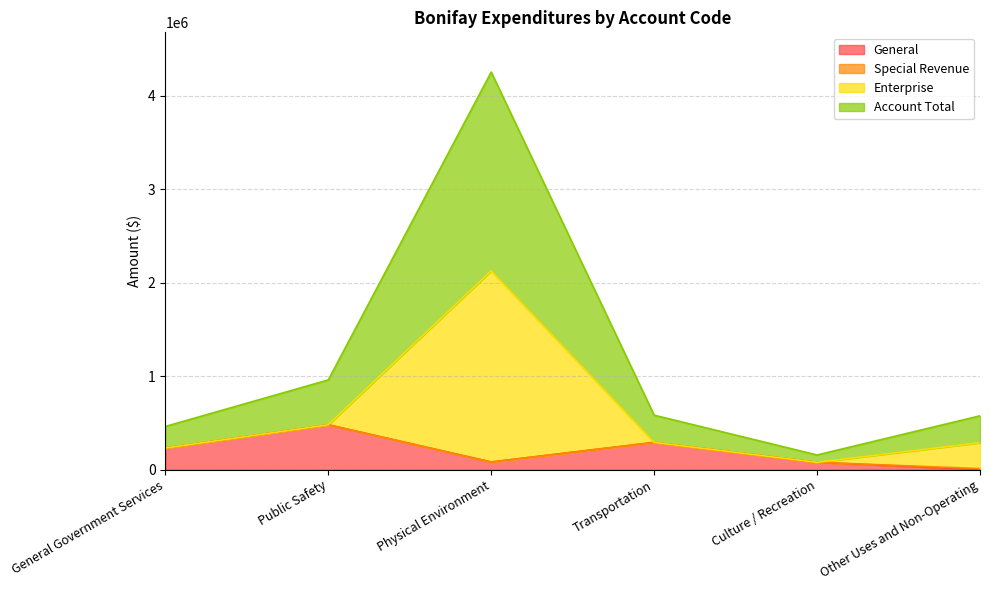

True or false: Account Total and General cross at least once.

False